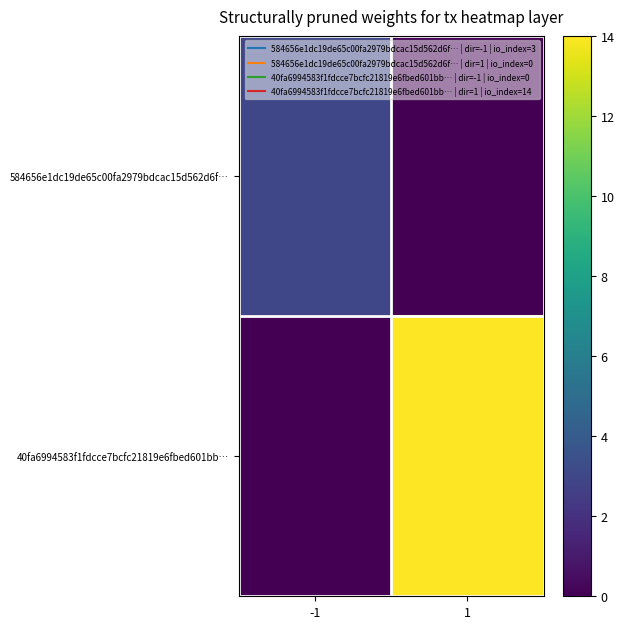

Reading left to right, list all the values displayed in this chart.

584656e1dc19de65c00fa2979bdcac15d562d6f…: -1=3	1=0
40fa6994583f1fdcce7bcfc21819e6fbed601bb…: -1=0	1=14